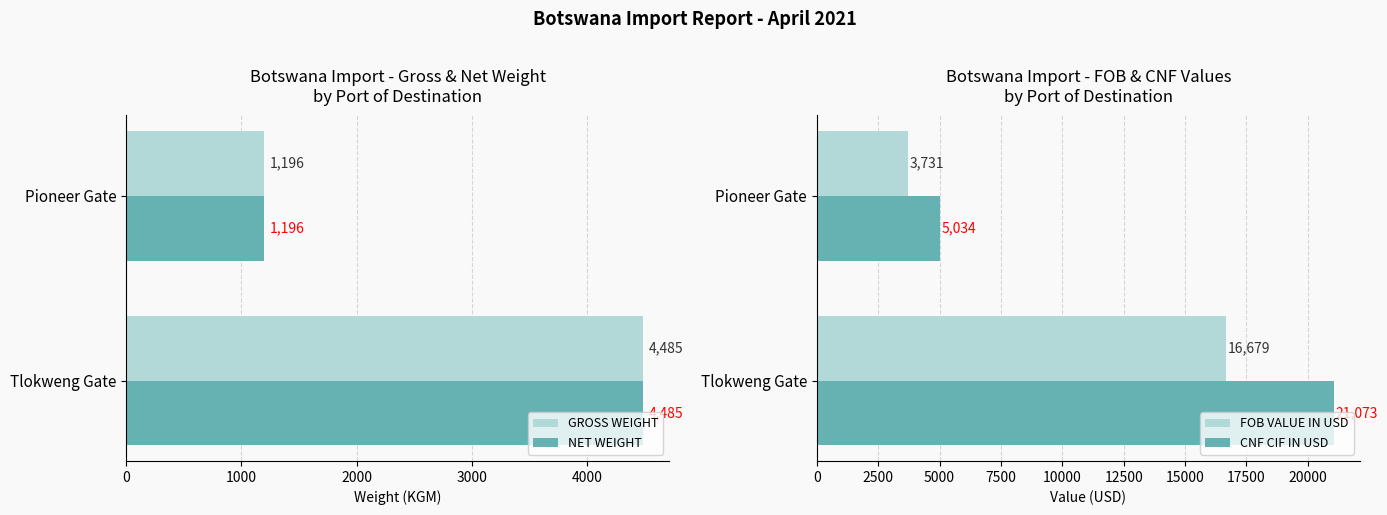

Which series has the largest range (max minus min)?

CNF CIF IN USD